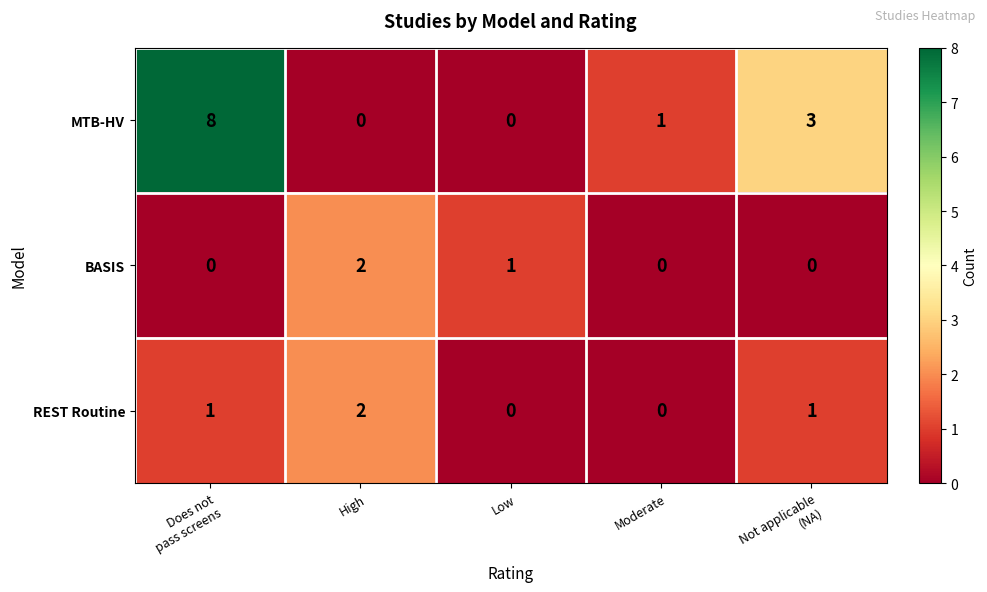

What is the difference between the maximum and minimum values in the MTB-HV series?

8